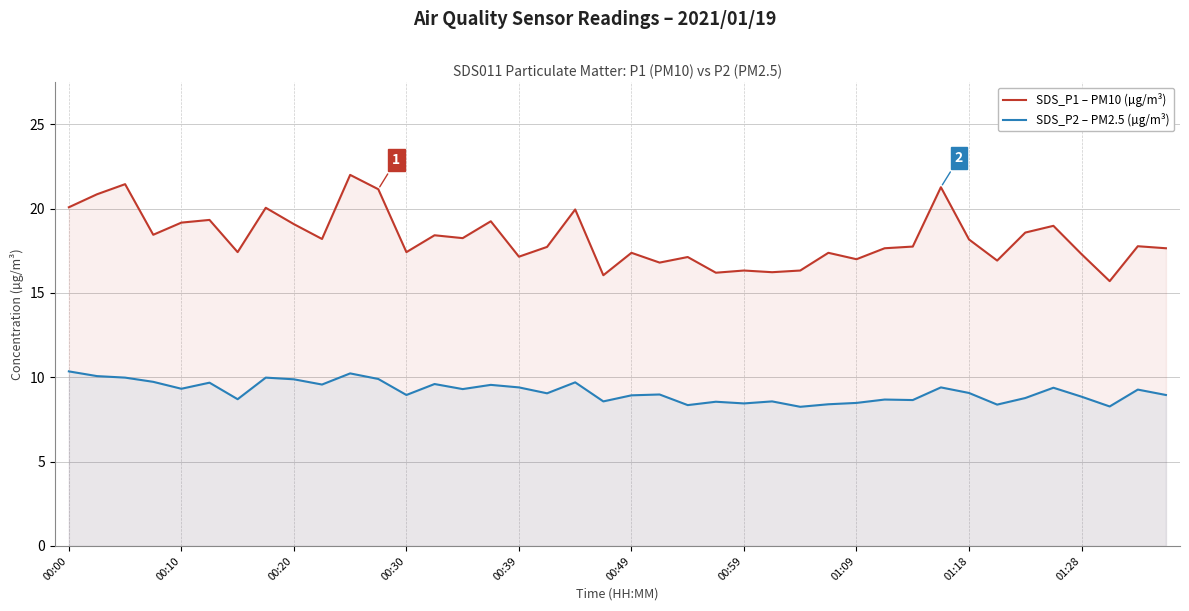

What are all the series names shown in the legend?

SDS_P1 – PM10 (µg/m³), SDS_P2 – PM2.5 (µg/m³)